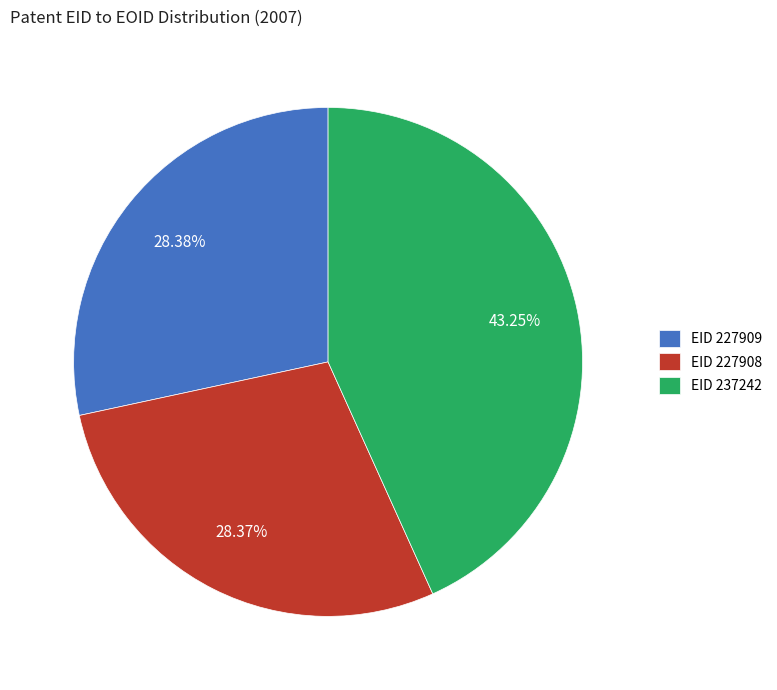

Count the number of slices in the pie.

3